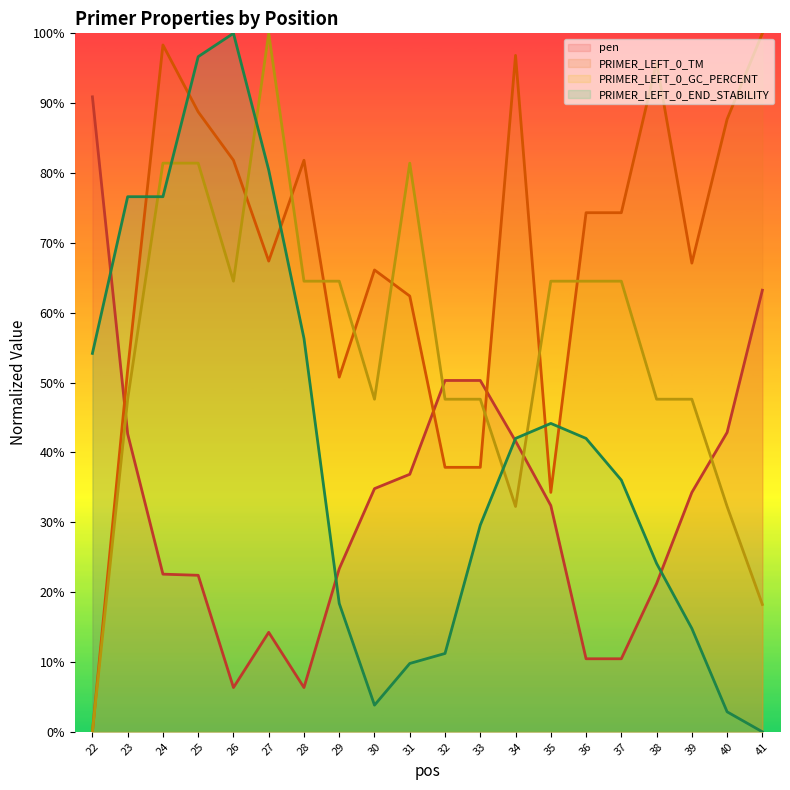

At which category does the chart reach its minimum across all series?

22